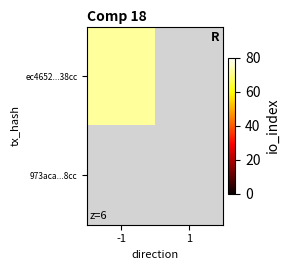

Which category has the lowest value in the ec4652433d724c8d903767ac231c6fda21b38cc series?

1